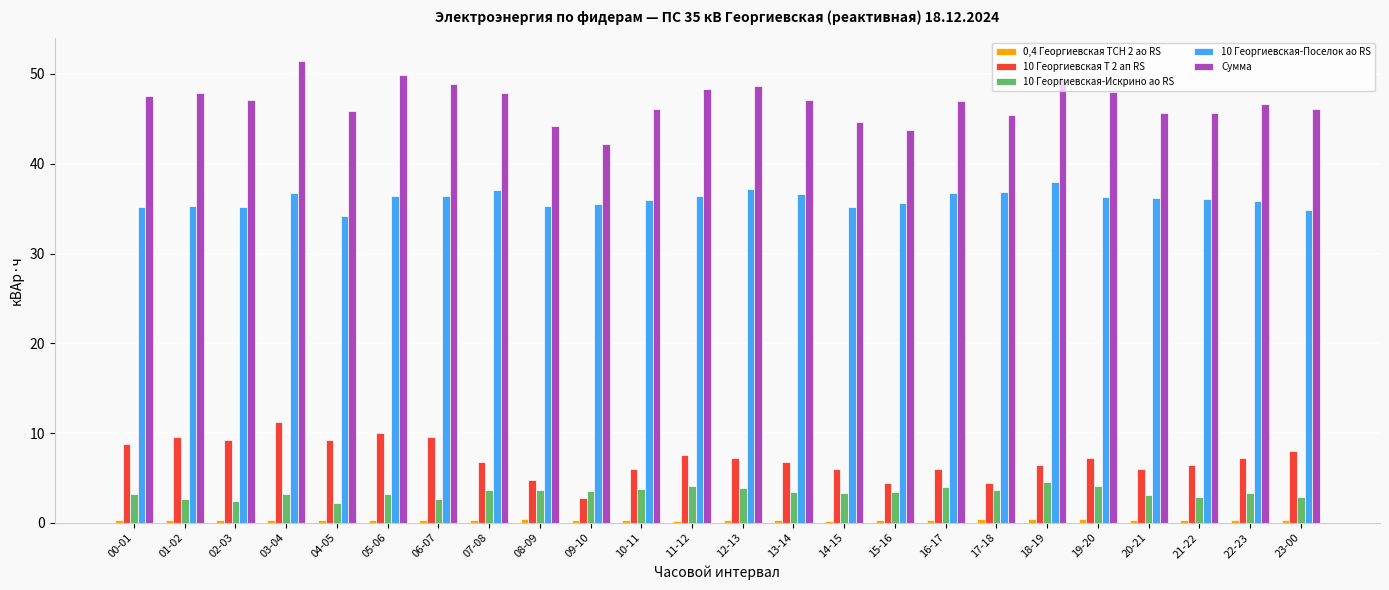

Count the number of data series in this chart.

5